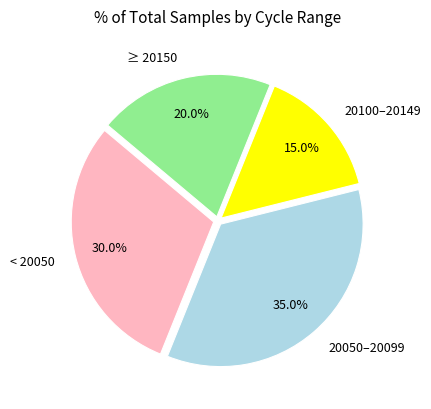

How much of the chart is everything except ≥ 20150?

80.0%